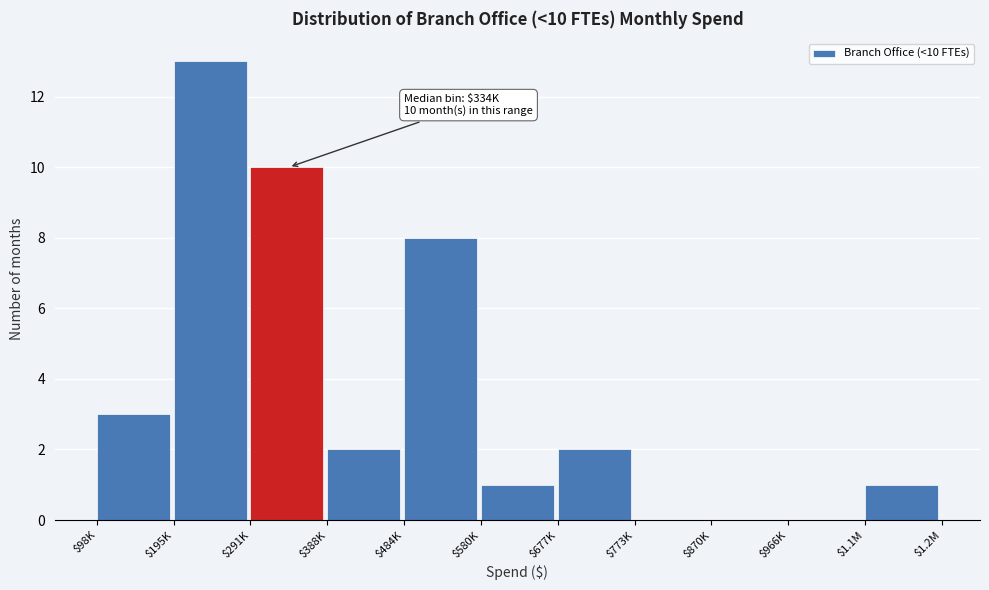

The chart shows a value of 0 at $580K. True or false?

False